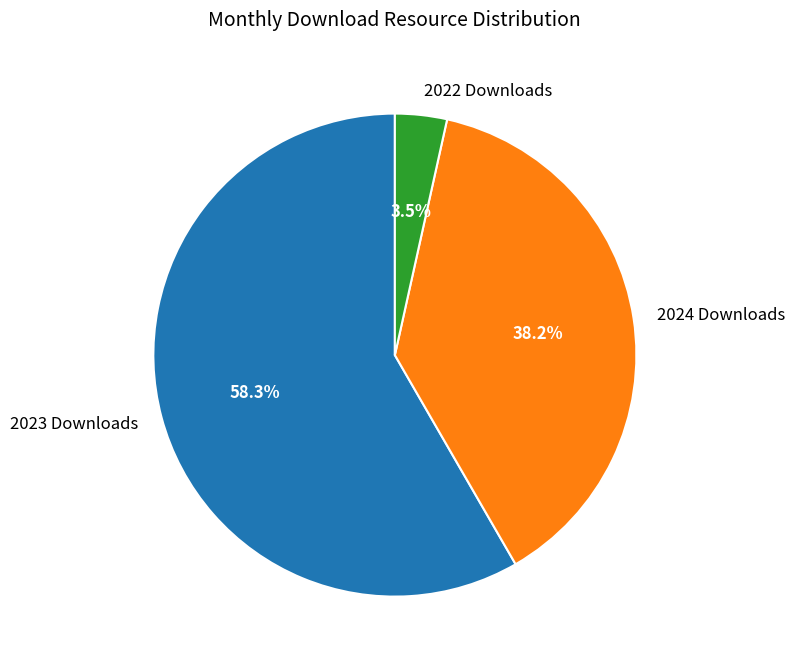

Combined, what portion of the pie is 2024 Downloads and 2022 Downloads?

41.7%